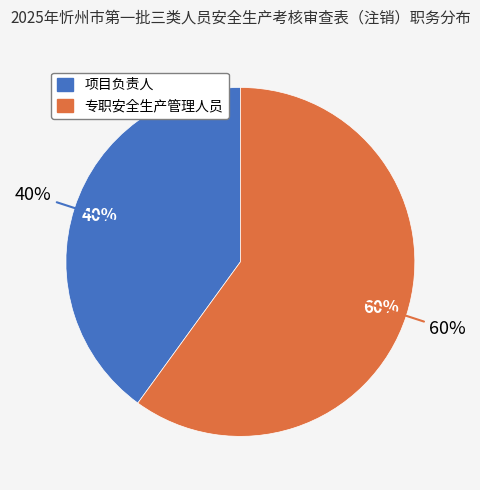

How much of the chart is everything except 项目负责人?

60.0%